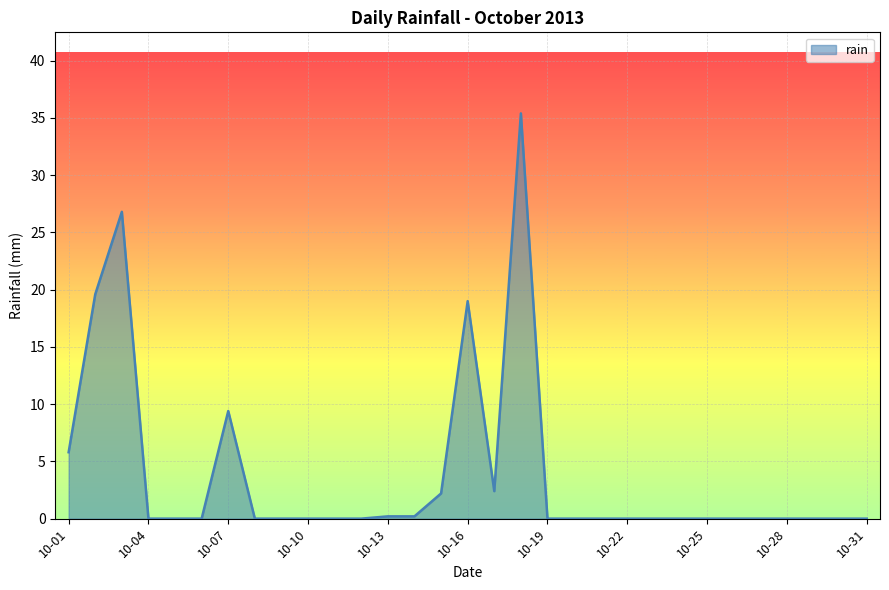

True or false: there are more than 1 points higher than both neighbors.

True